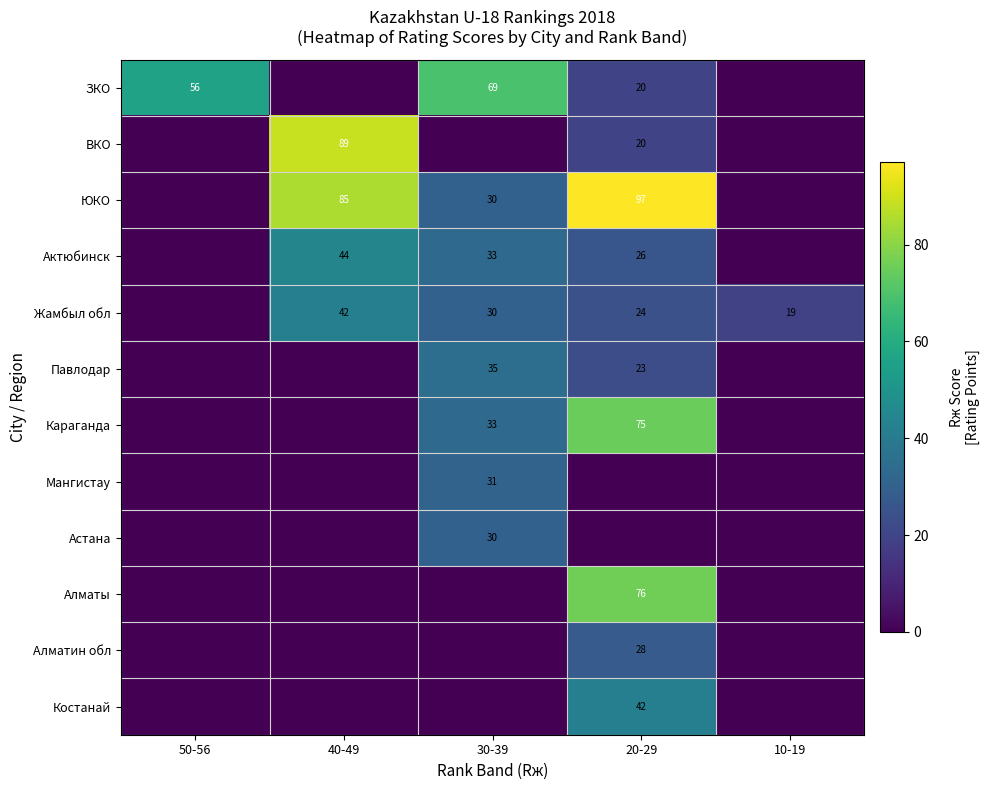

Is it true that ЗКО equals 56 at 50-56?

True